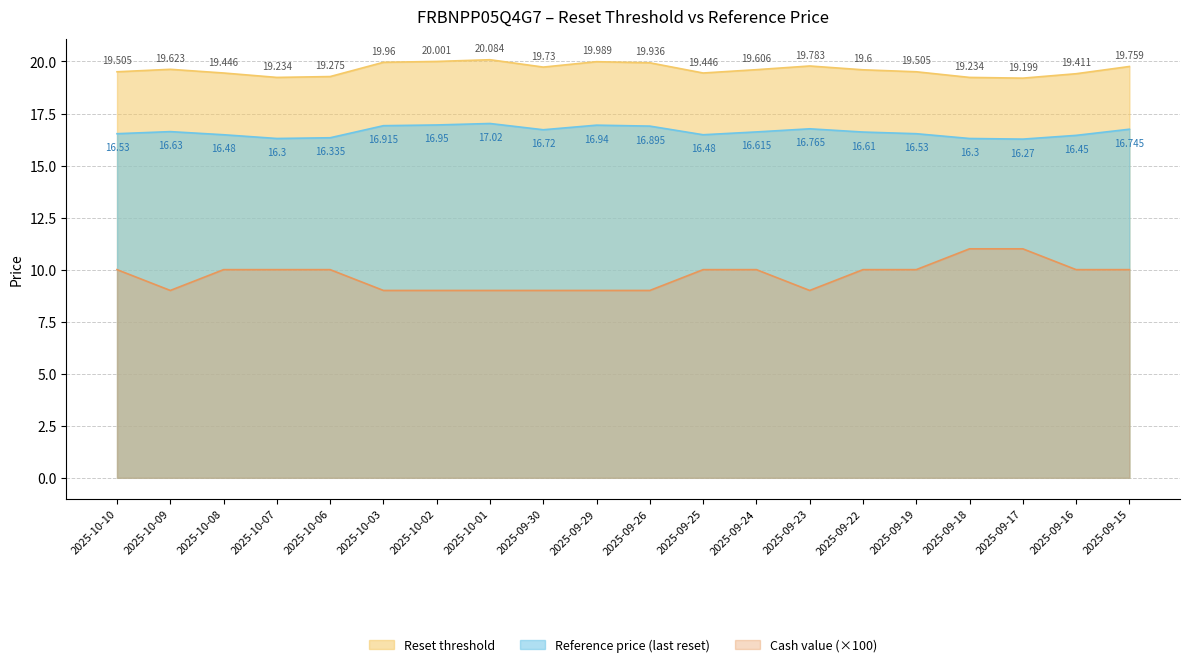

Where is the first local maximum for Reference price (last reset)?

2025-10-09